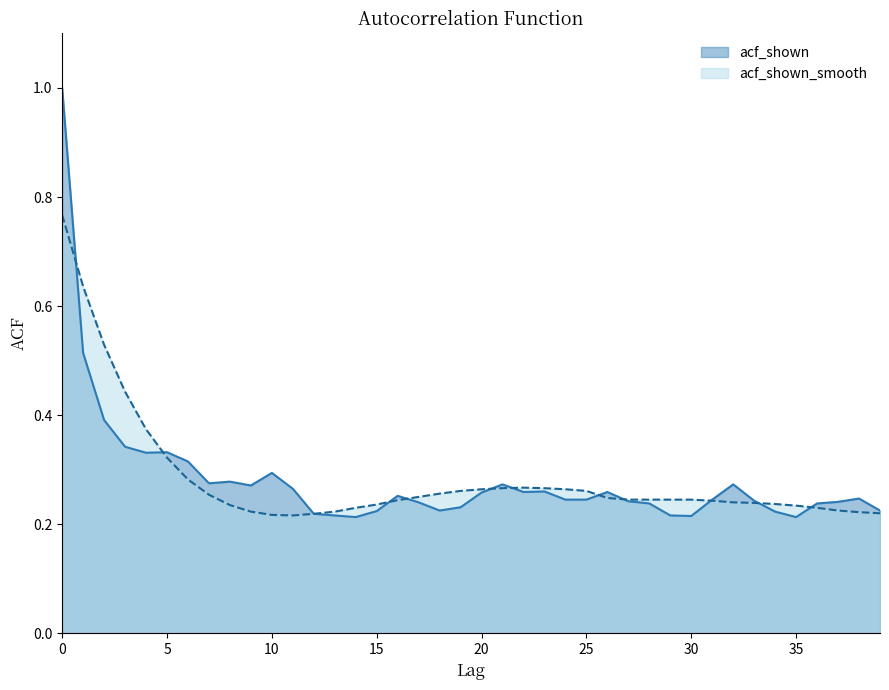

Does the chart have visible grid lines?

No